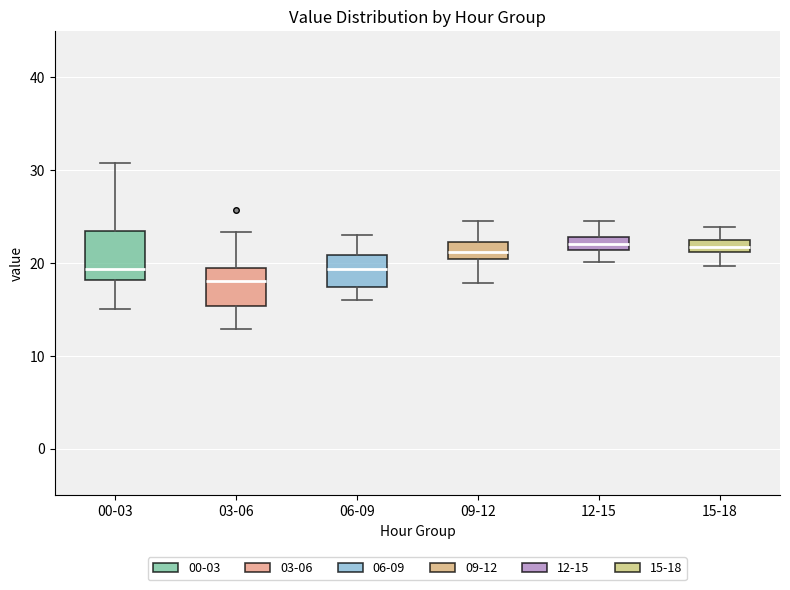

Where does the lower whisker of the box for 12-15 end on the y-axis? The values are not printed on the chart, so give them approximately, as read against the axis.

20